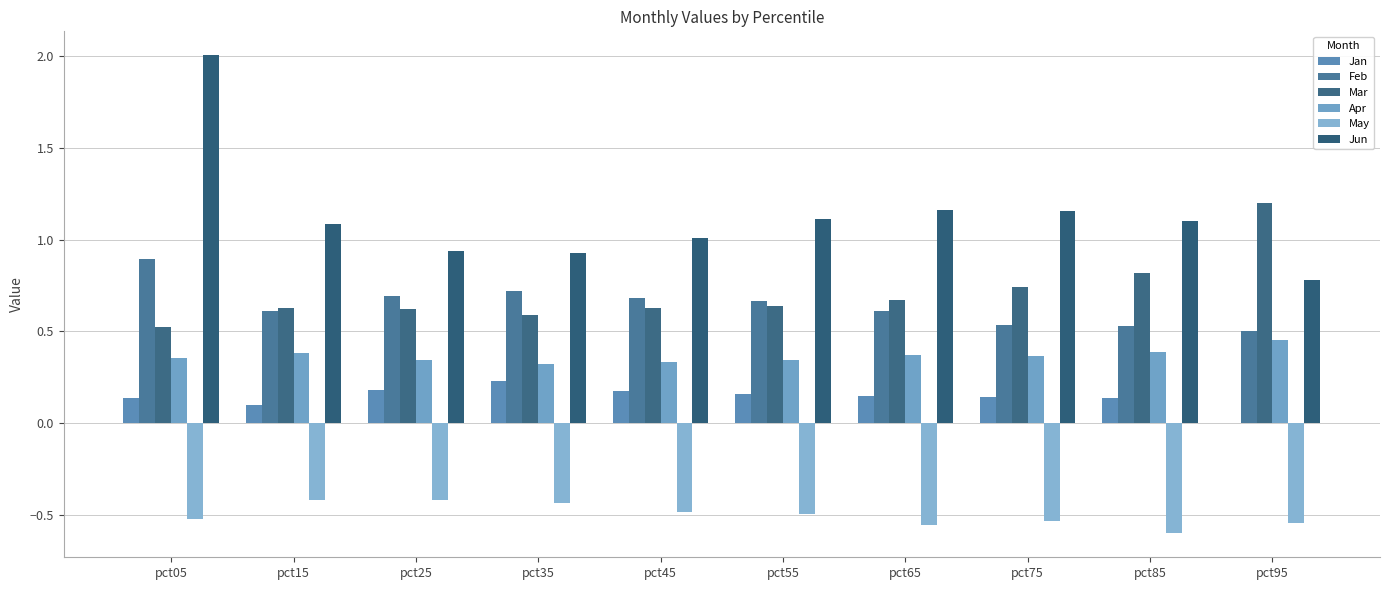

How many data points in Jan are above 0?

9